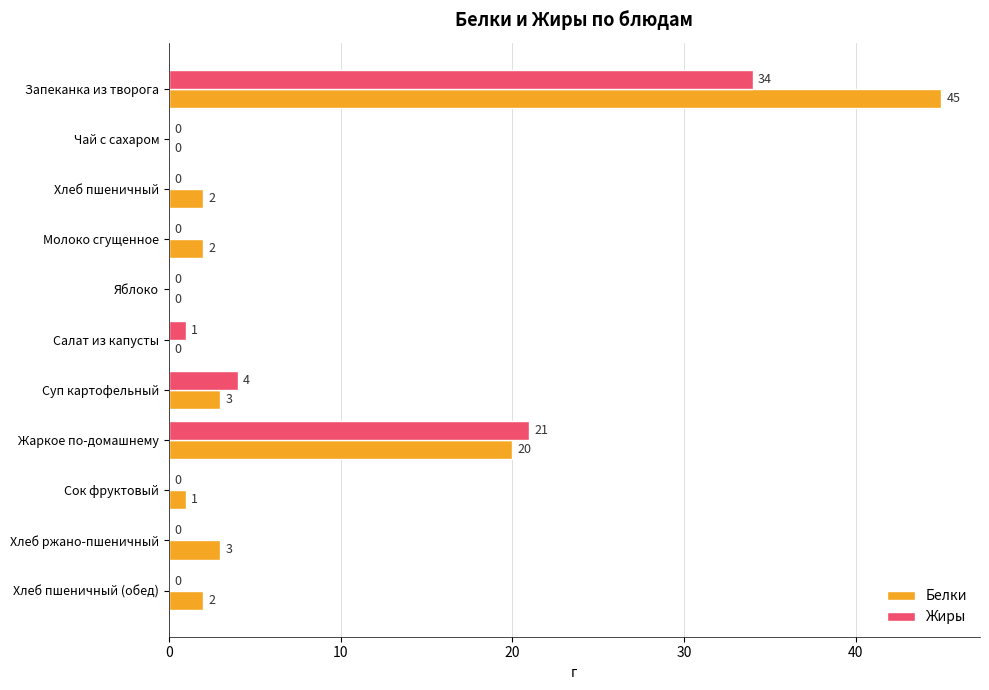

What is the sum of the Белки values at Запеканка из творога and Хлеб ржано-пшеничный?

48